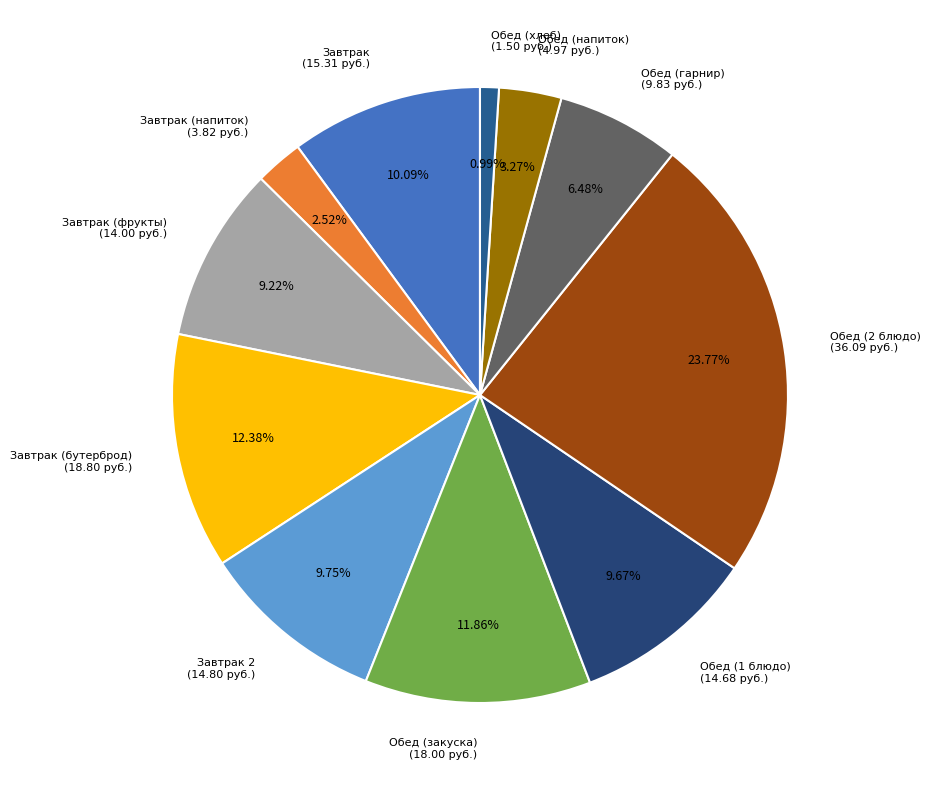

Between Обед (2 блюдо) (36.09 руб.) and Завтрак (напиток) (3.82 руб.), which is larger?

Обед (2 блюдо) (36.09 руб.)